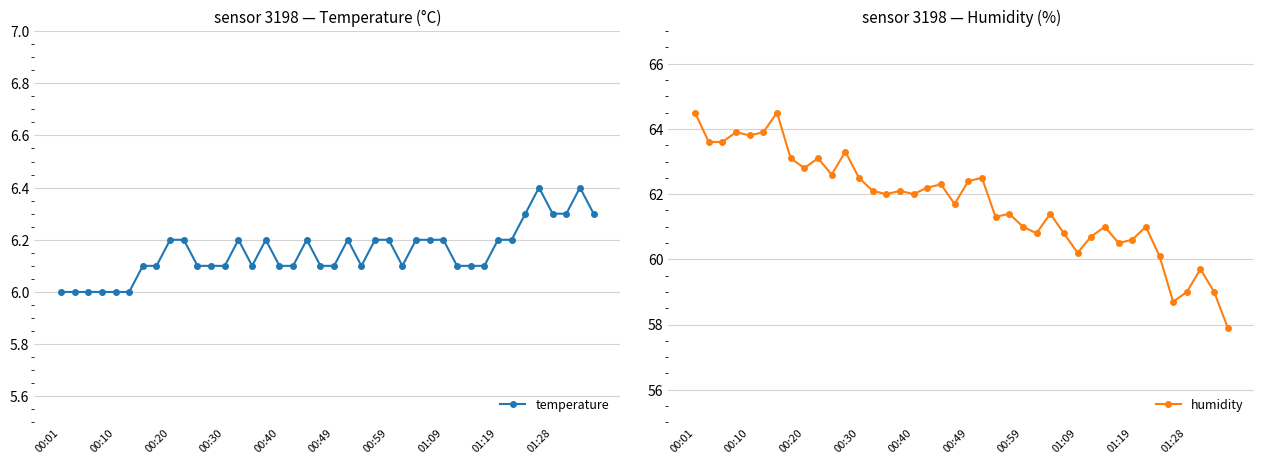

At which label does humidity reach its peak?

00:01